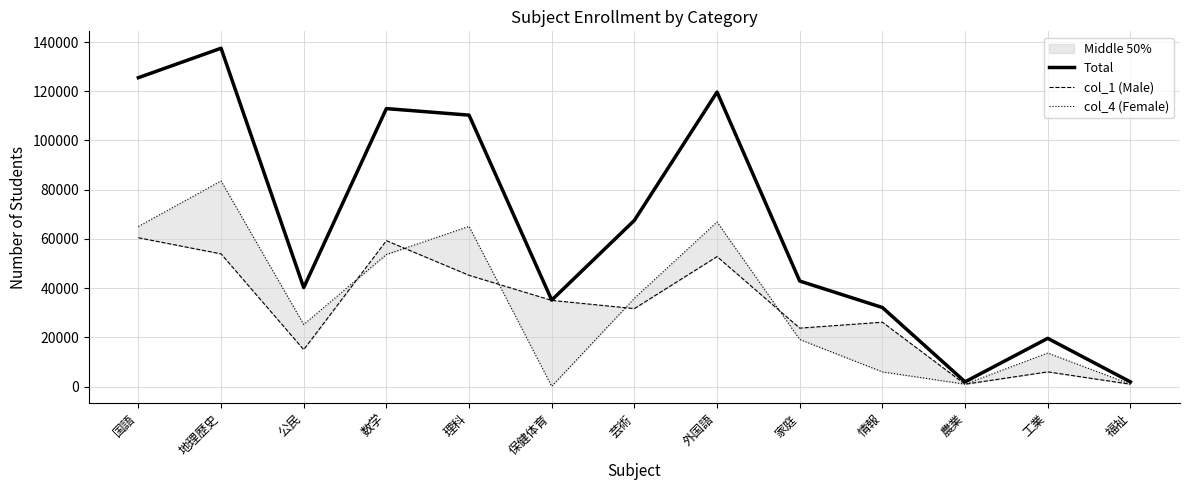

How many data points in col_1 (Male) are less than 31673?

6